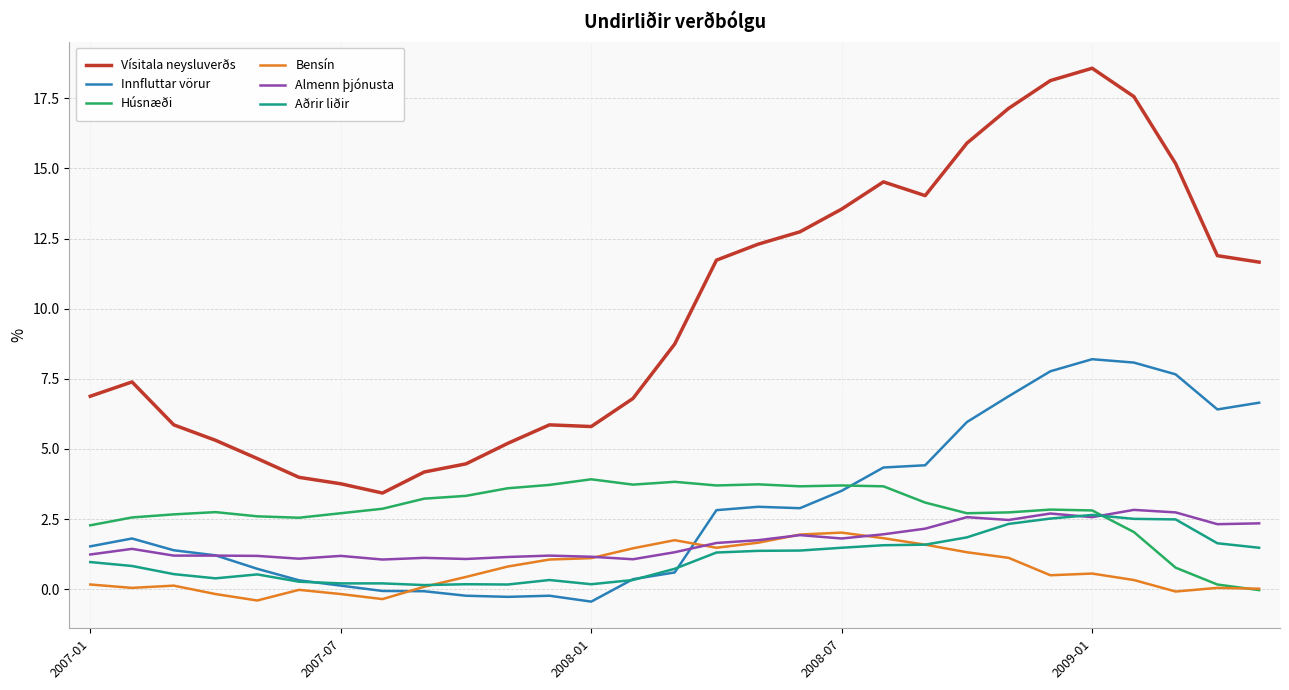

What are all the series names shown in the legend?

Vísitala neysluverðs, Innfluttar vörur, Húsnæði, Bensín, Almenn þjónusta, Aðrir liðir